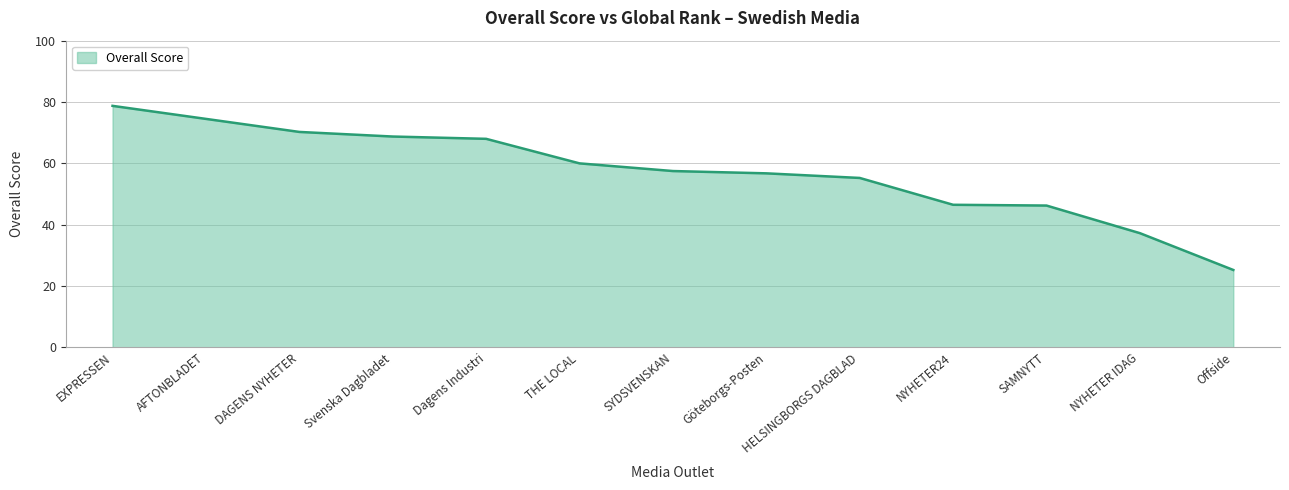

Which label corresponds to the largest value in the chart?

EXPRESSEN